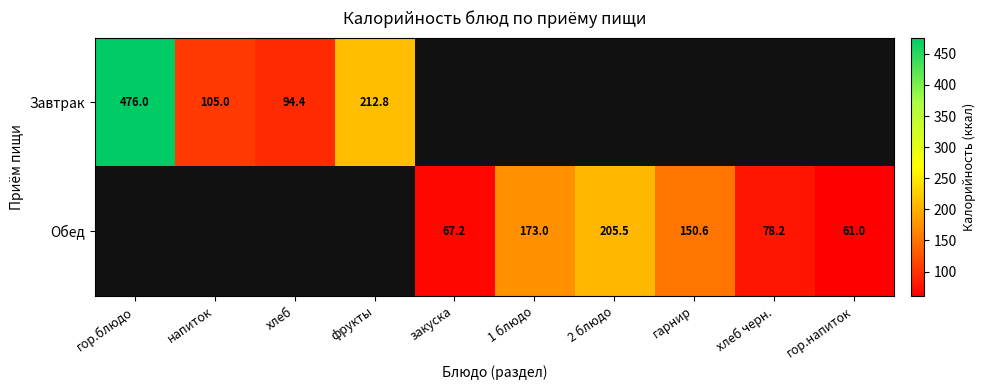

What is the difference between the Обед values at хлеб черн. and закуска?

11.0